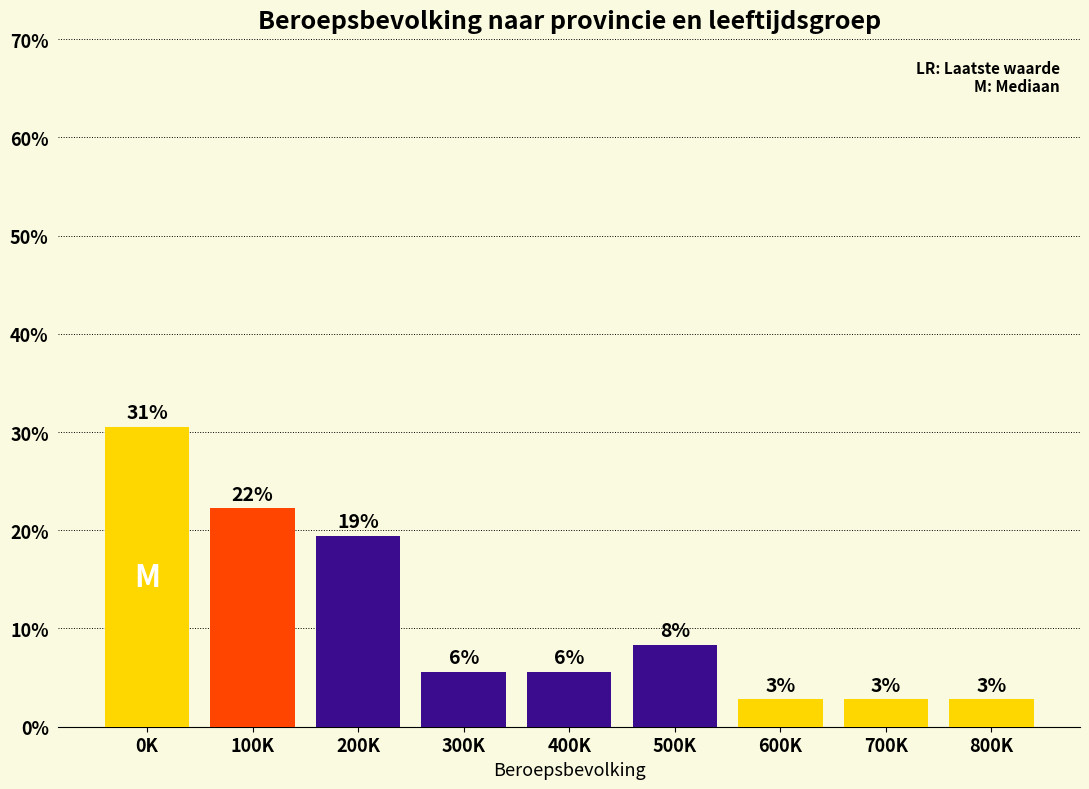

How many bars are there in total?

9